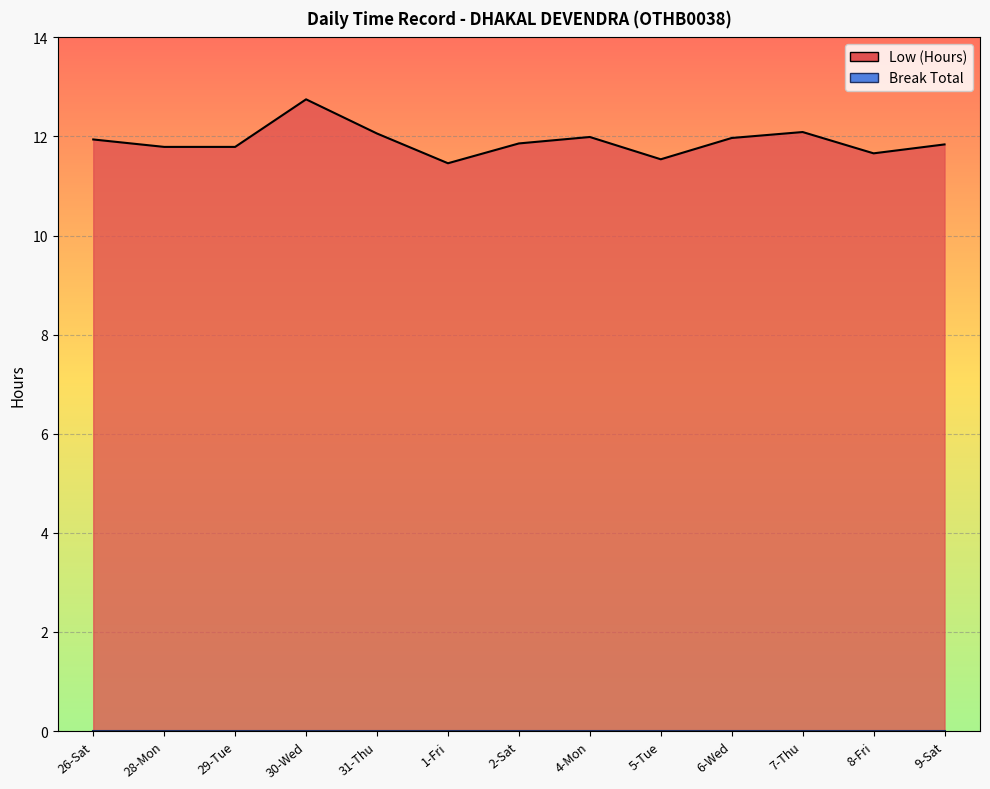

At which label is the value closest to 12?

4-Mon